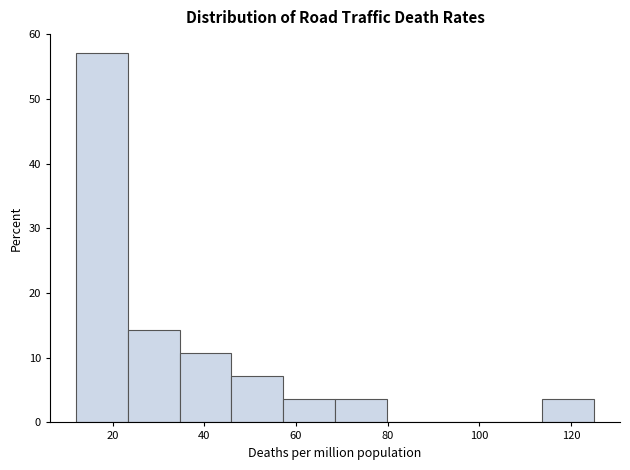

Which range on the x-axis has the tallest bar?

12 to 24